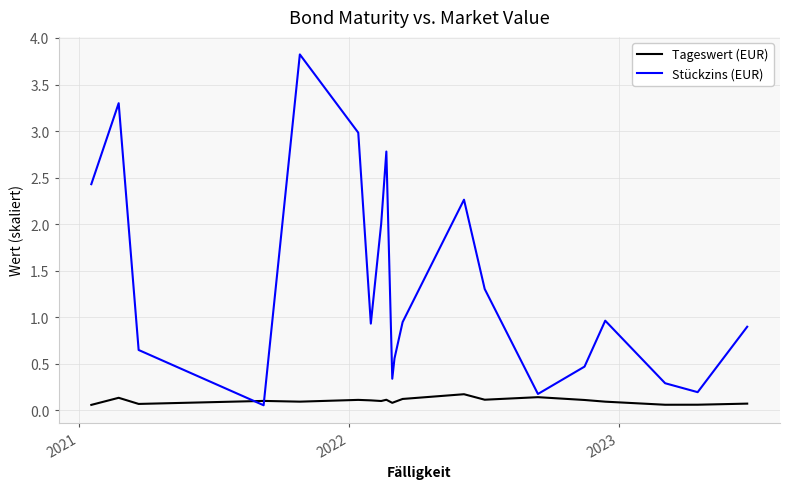

Which series has the largest total across all categories?

Stückzins (EUR)